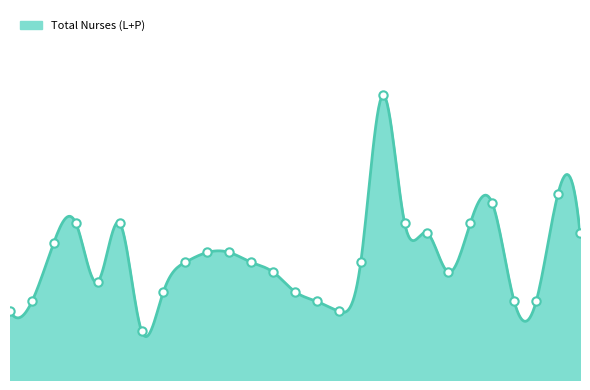

What is the label of the 22nd point from the left?

Karanganyar I